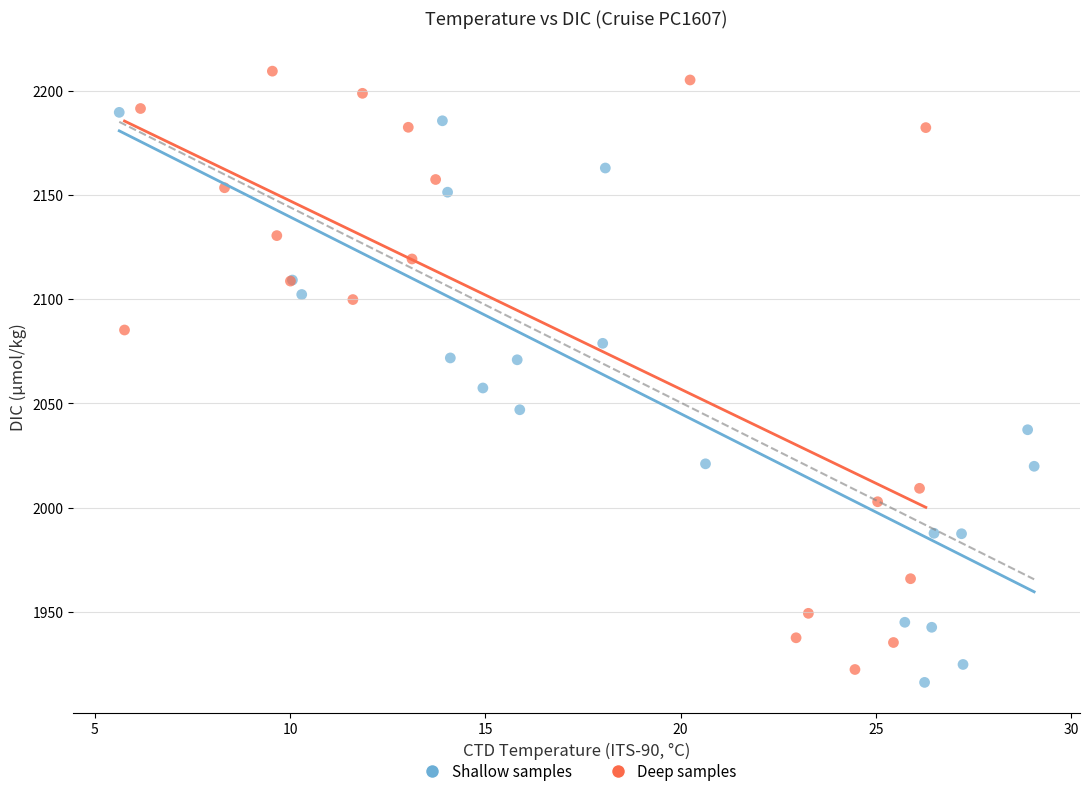

Which series reaches the maximum Y coordinate?

Deep samples